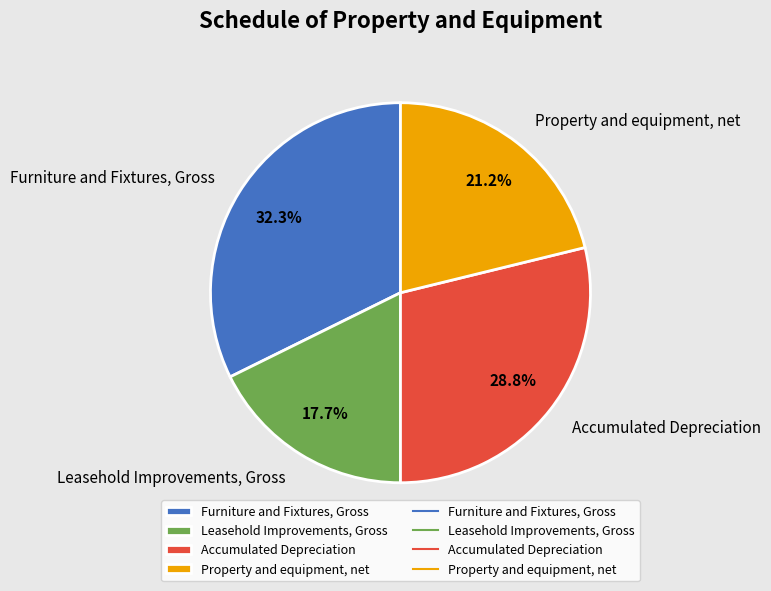

What is the smallest slice in the pie chart?

Leasehold Improvements, Gross